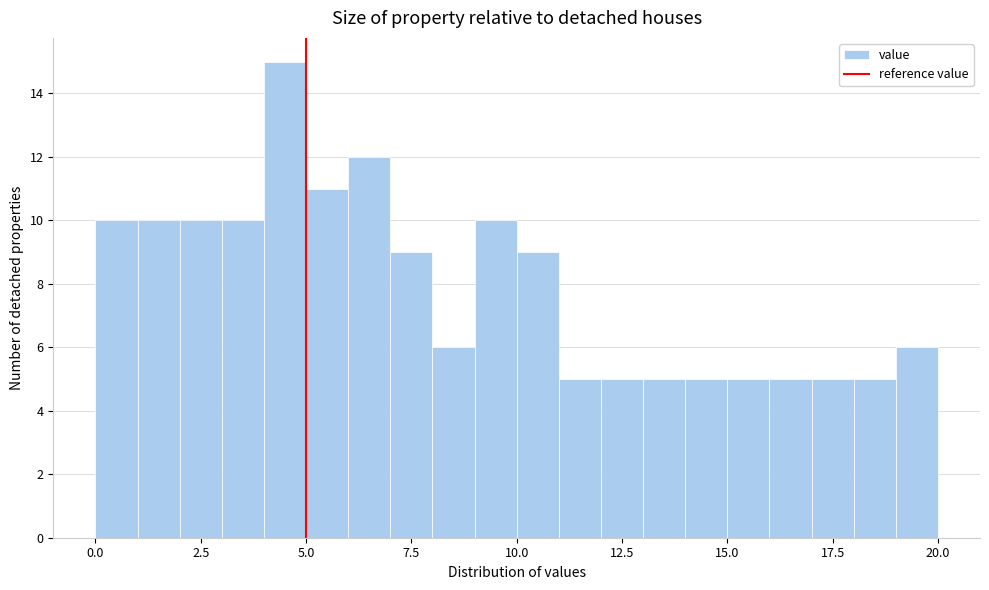

Around what value on the x-axis is the tallest bar? Give the approximate position of its centre, as read against the axis.

4.5